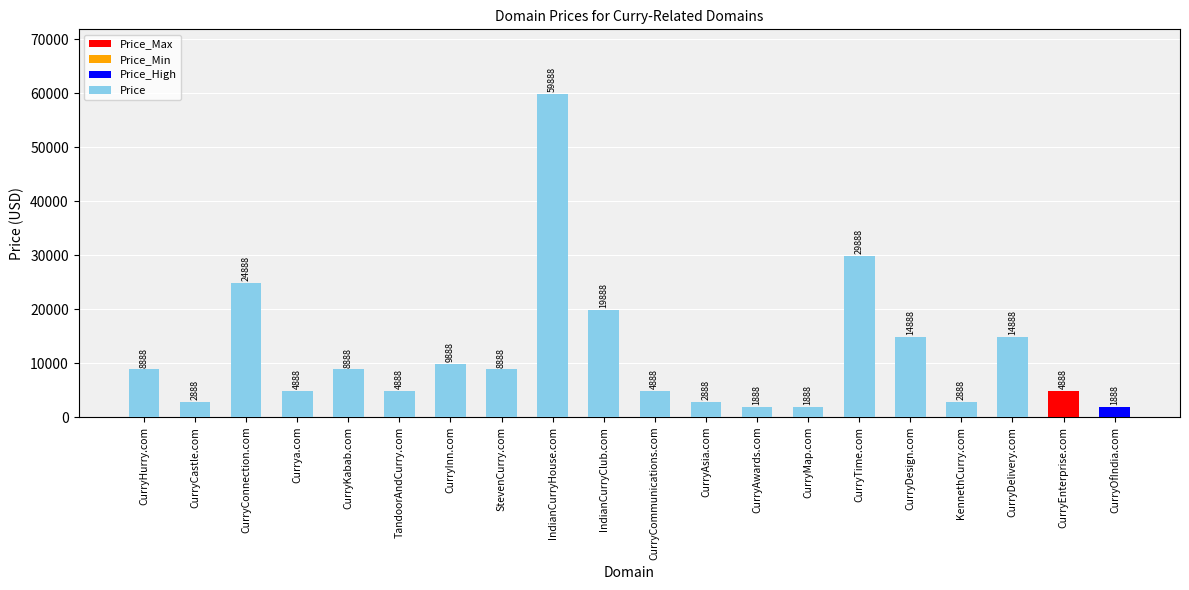

Does the chart contain stacked bars?

No